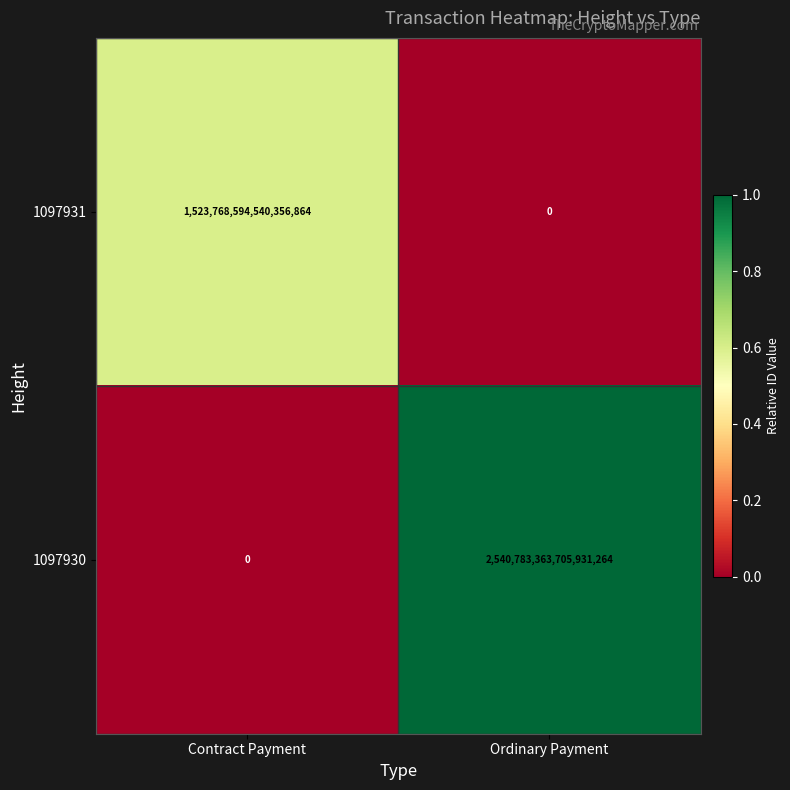

Which category has the highest value in the 1097931 series?

Contract Payment